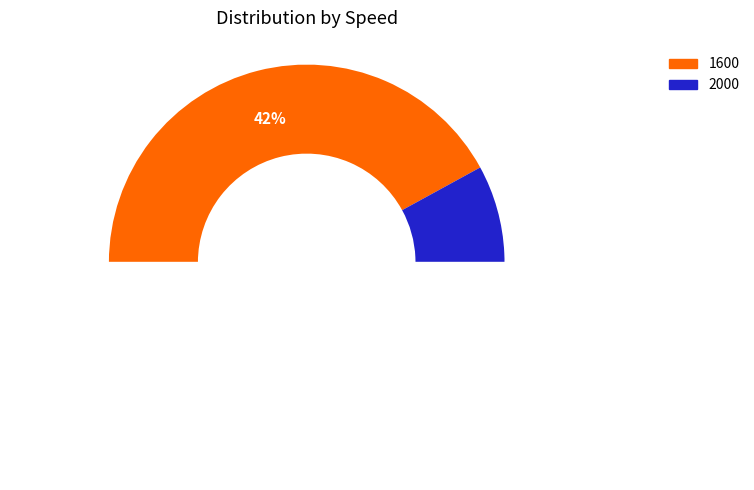

To the nearest percent, what is the average slice percentage?

50%